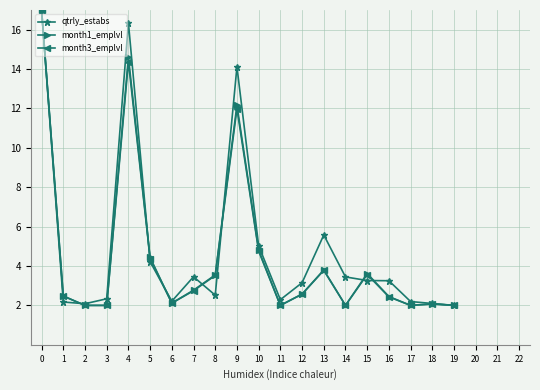

How many series are shown in this chart?

3